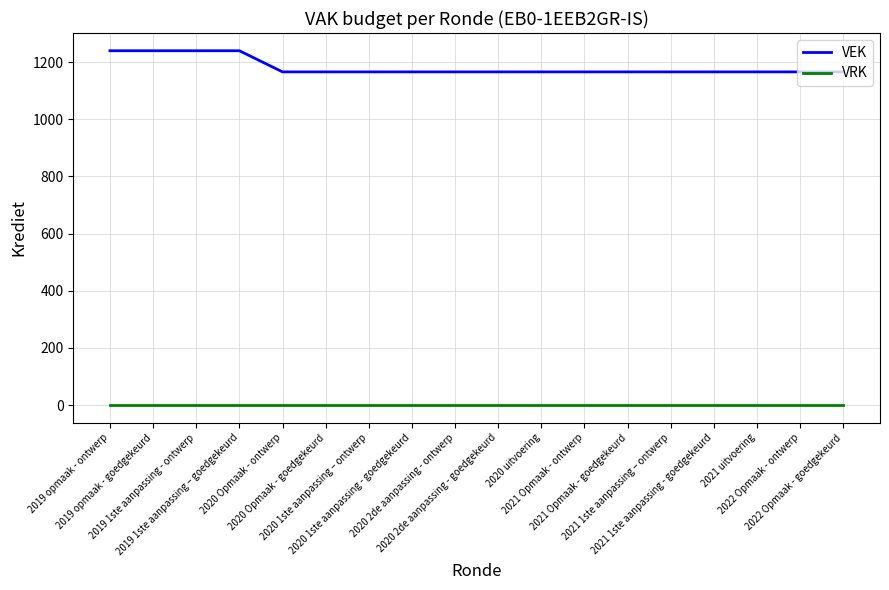

List the series in order of their peak value, highest first.

VEK, VRK